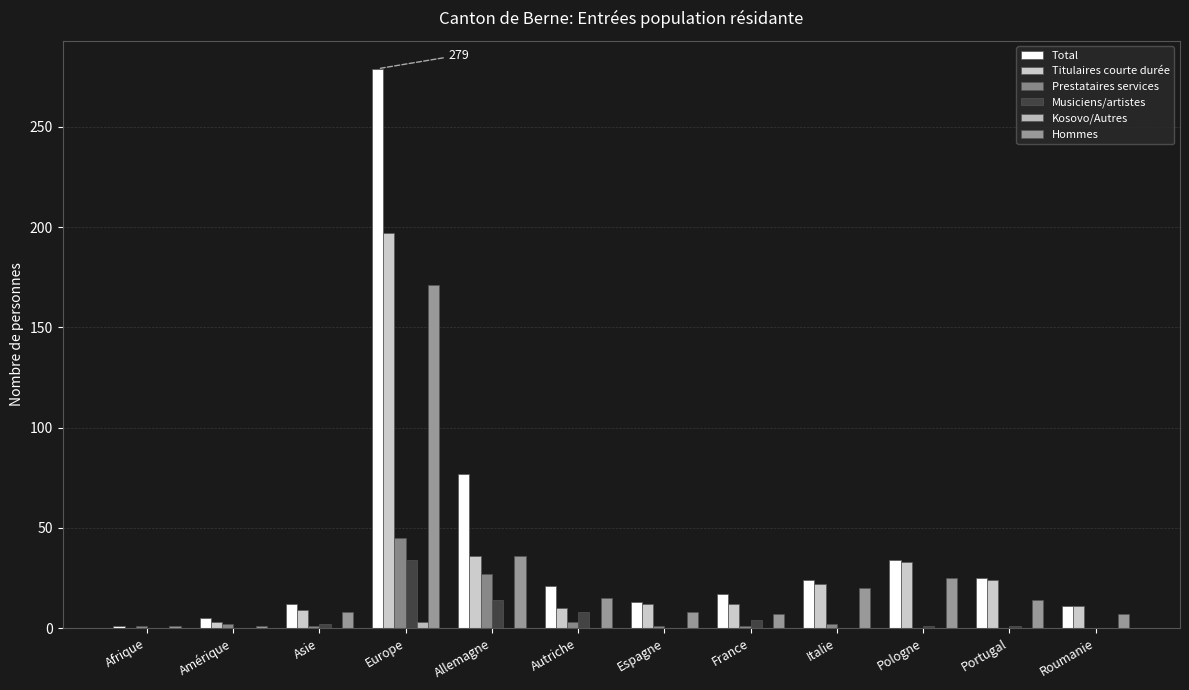

Which series has the largest total across all categories?

Total